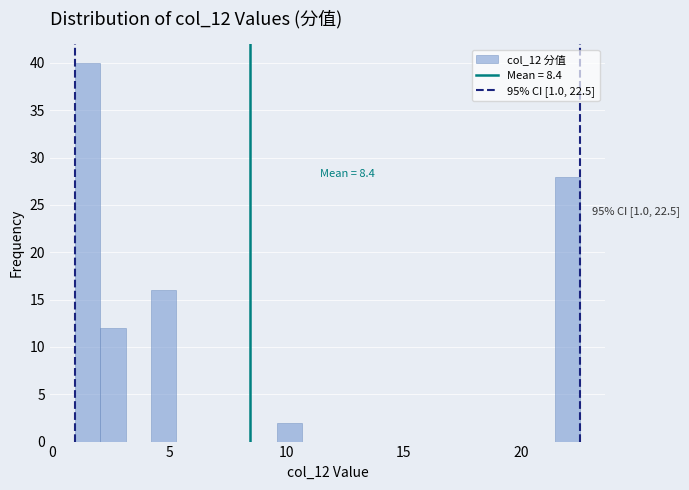

Around what value on the x-axis is the tallest bar? Give the approximate position of its centre, as read against the axis.

1.5